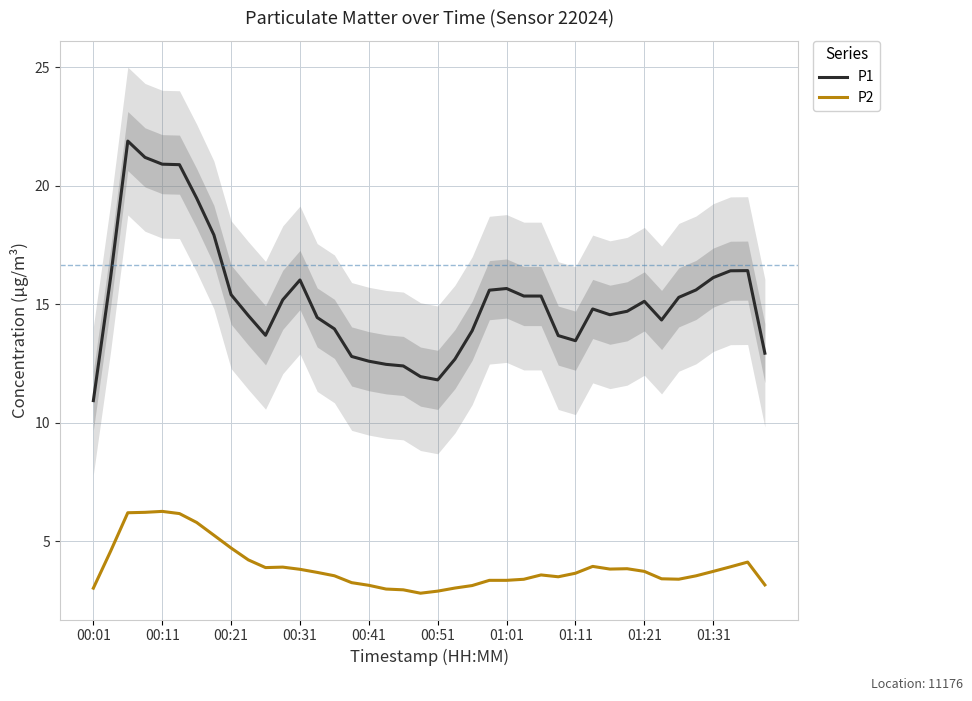

What is the difference between the highest and lowest values at 00:01?

7.9